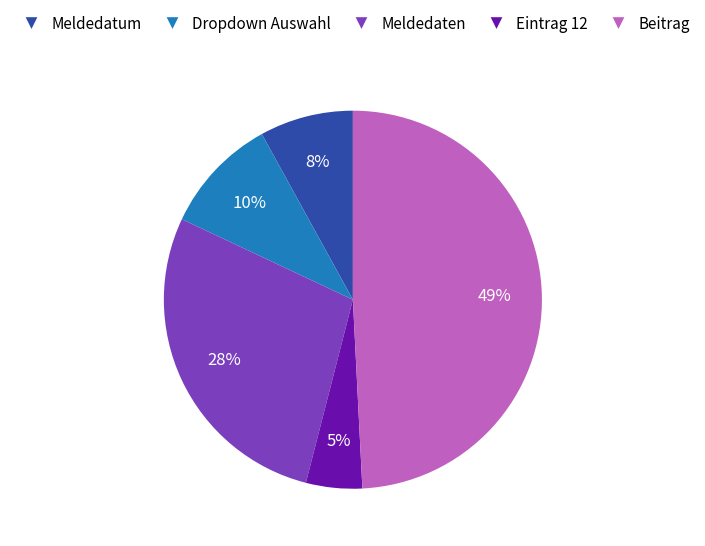

The Beitrag slice represents 99% of the pie. True or false?

False